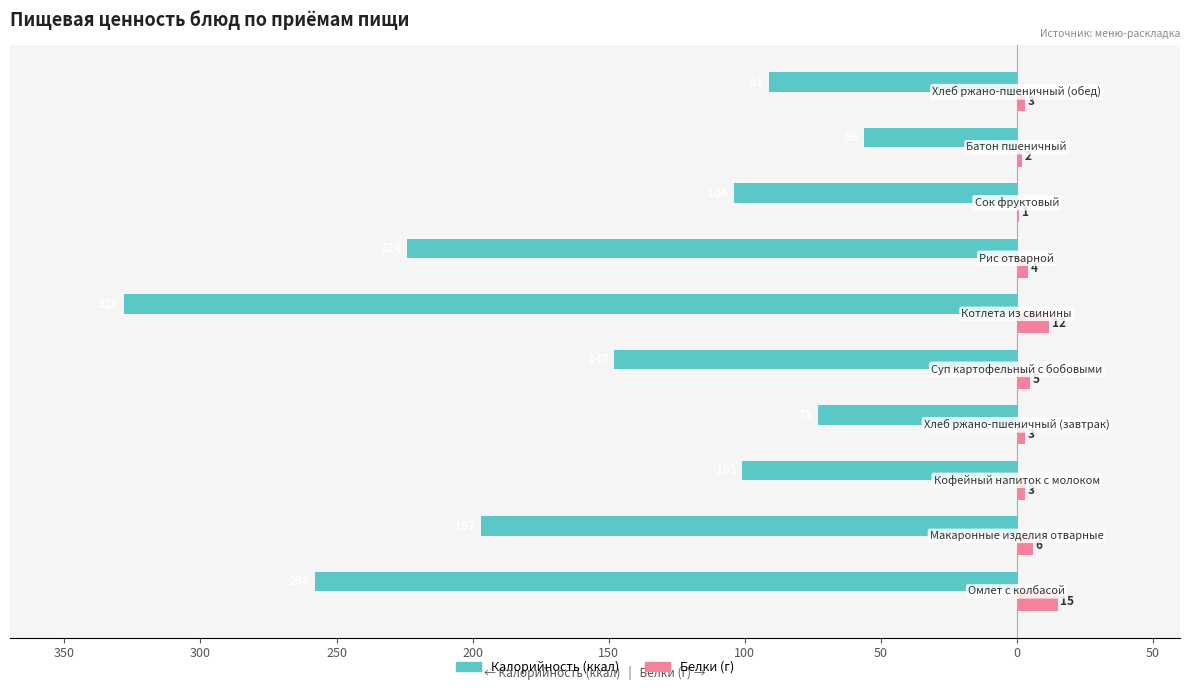

How many distinct data groups are displayed?

2